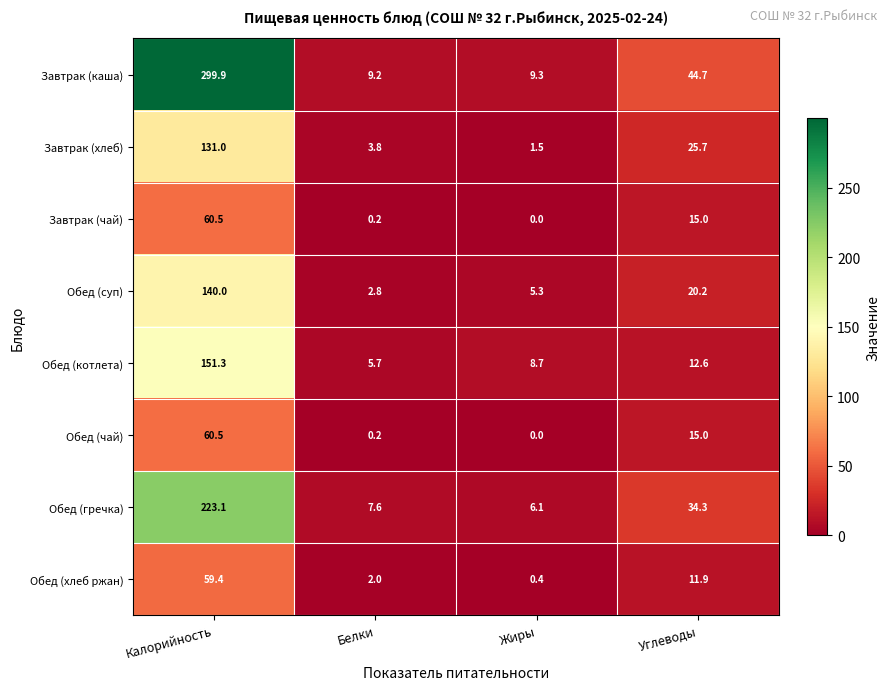

Count the number of categories in the chart.

4